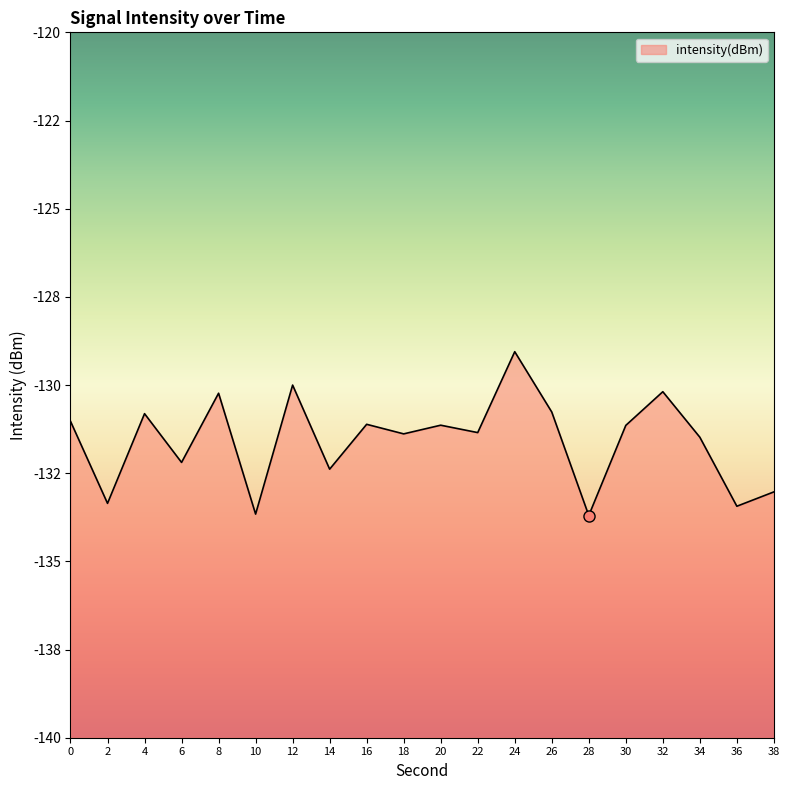

What is the change in value from 14 to 20?

+1.2